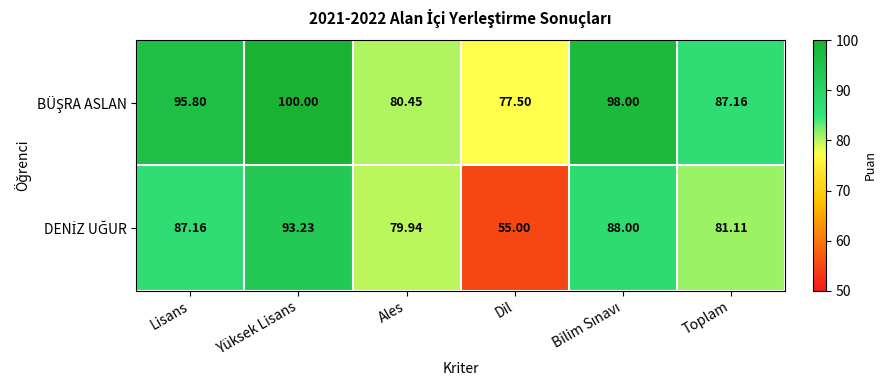

Which label corresponds to the smallest value in the chart?

Dil